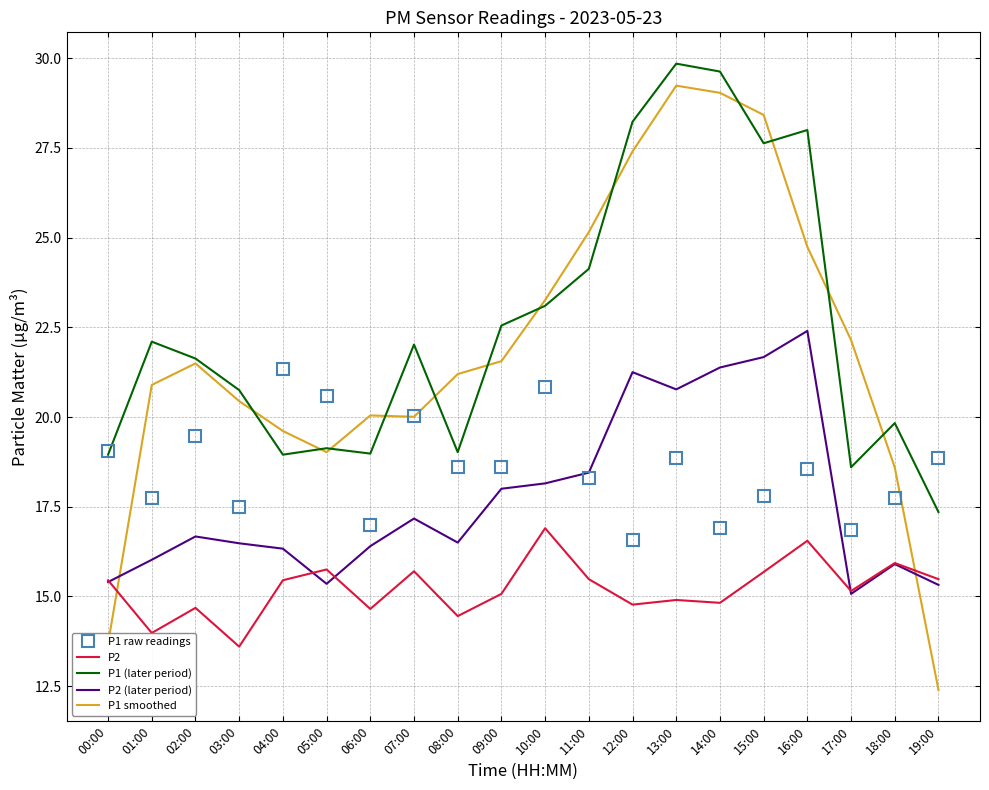

What position from the right is 03:00?

17